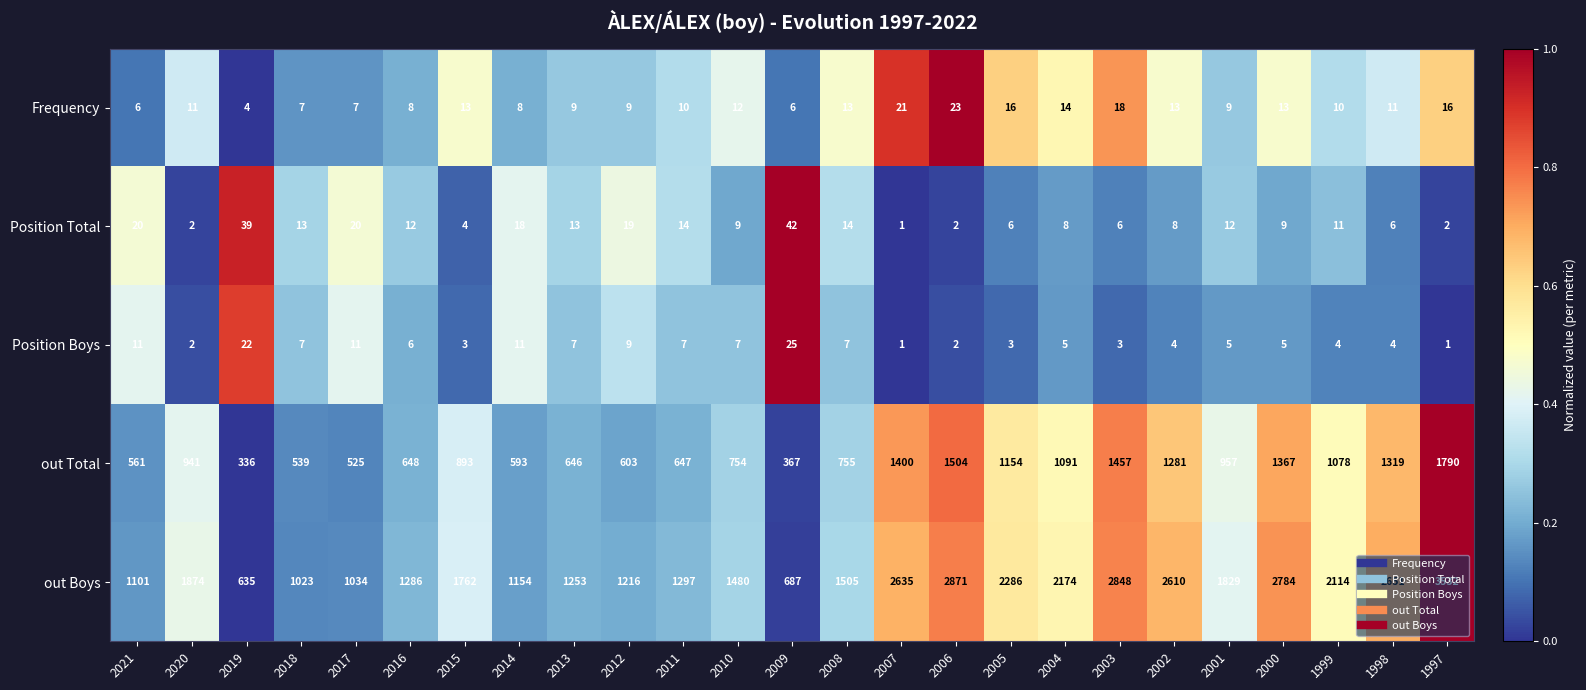

Which series has the largest range (max minus min)?

out Boys